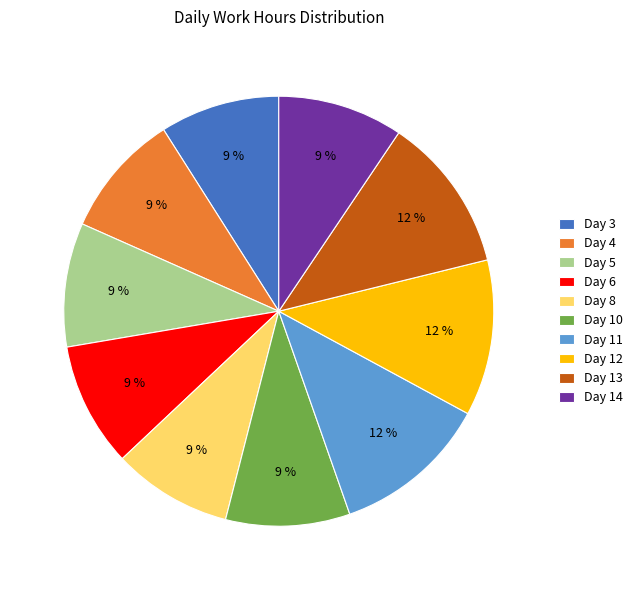

To the nearest percent, what is the difference between the largest and smallest slice percentages?

3%